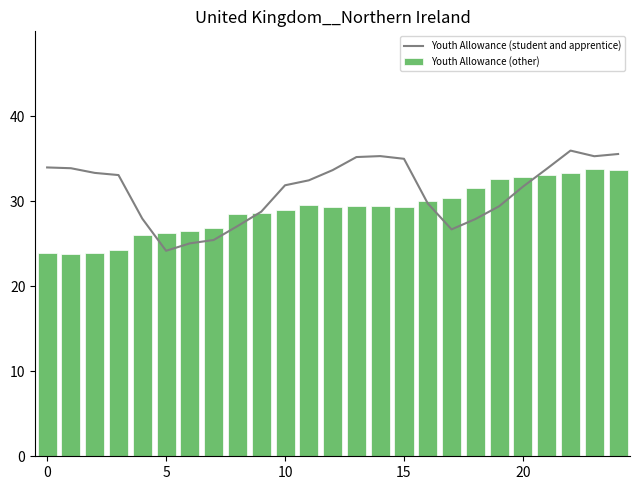

Which series has the largest total across all categories?

Youth Allowance (student and apprentice)